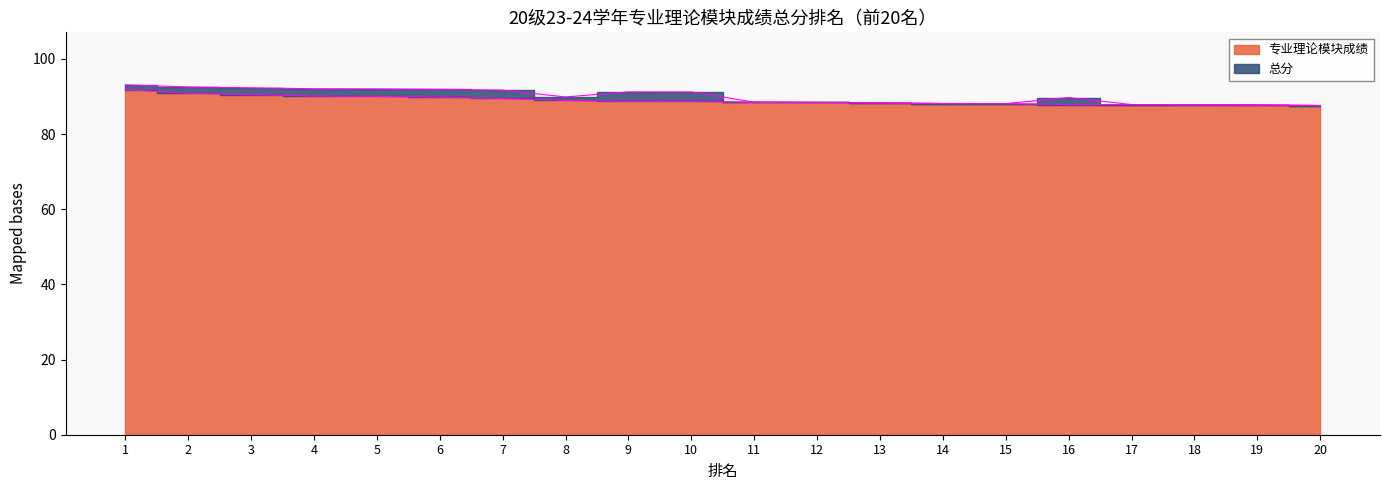

List the labels in order of value, smallest first.

20, 19, 18, 16, 17, 15, 14, 13, 12, 11, 10, 9, 8, 7, 6, 5, 4, 3, 2, 1